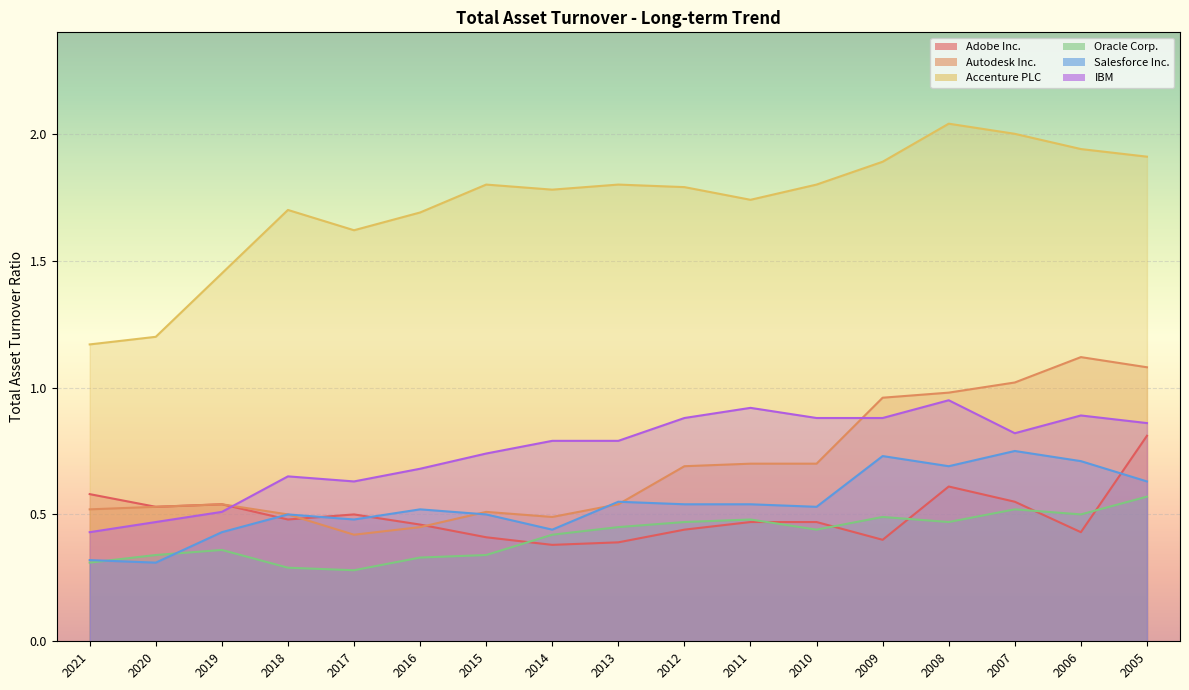

Reading left to right, what are all the values shown in this chart?

Adobe Inc.: 2021=0.6	2020=0.5	2019=0.5	2018=0.5	2017=0.5	2016=0.5	2015=0.4	2014=0.4	2013=0.4	2012=0.4	2011=0.5	2010=0.5	2009=0.4	2008=0.6	2007=0.6	2006=0.4	2005=0.8
Autodesk Inc.: 2021=0.5	2020=0.5	2019=0.5	2018=0.5	2017=0.4	2016=0.5	2015=0.5	2014=0.5	2013=0.5	2012=0.7	2011=0.7	2010=0.7	2009=1.0	2008=1.0	2007=1.0	2006=1.1	2005=1.1
Accenture PLC: 2021=1.2	2020=1.2	2019=1.4	2018=1.7	2017=1.6	2016=1.7	2015=1.8	2014=1.8	2013=1.8	2012=1.8	2011=1.7	2010=1.8	2009=1.9	2008=2.0	2007=2.0	2006=1.9	2005=1.9
Oracle Corp.: 2021=0.3	2020=0.3	2019=0.4	2018=0.3	2017=0.3	2016=0.3	2015=0.3	2014=0.4	2013=0.5	2012=0.5	2011=0.5	2010=0.4	2009=0.5	2008=0.5	2007=0.5	2006=0.5	2005=0.6
Salesforce Inc.: 2021=0.3	2020=0.3	2019=0.4	2018=0.5	2017=0.5	2016=0.5	2015=0.5	2014=0.4	2013=0.6	2012=0.5	2011=0.5	2010=0.5	2009=0.7	2008=0.7	2007=0.8	2006=0.7	2005=0.6
IBM: 2021=0.4	2020=0.5	2019=0.5	2018=0.7	2017=0.6	2016=0.7	2015=0.7	2014=0.8	2013=0.8	2012=0.9	2011=0.9	2010=0.9	2009=0.9	2008=0.9	2007=0.8	2006=0.9	2005=0.9